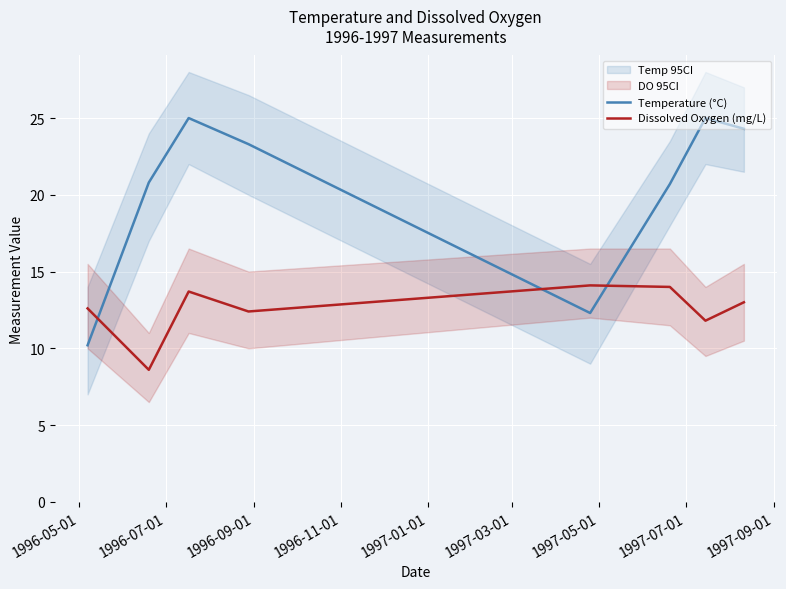

What is the maximum value for Temperature (°C)?

25.0